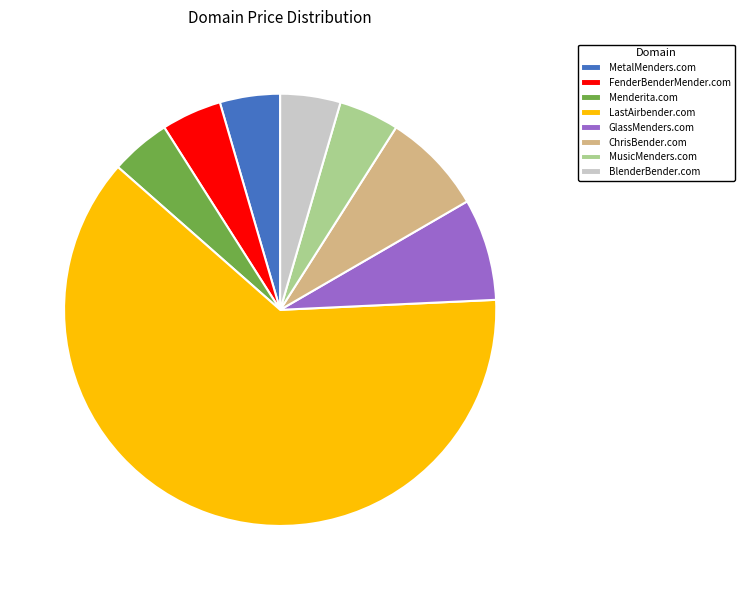

Is LastAirbender.com the majority of the pie?

Yes